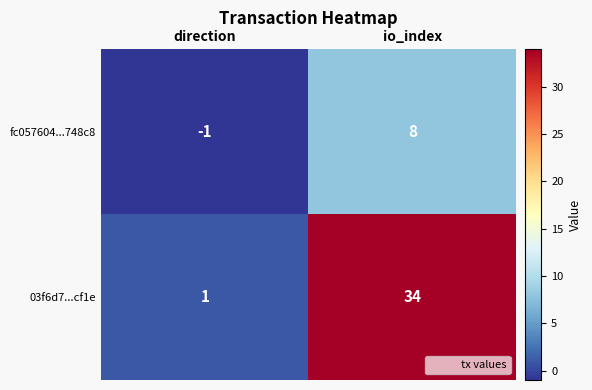

What is the difference between the fc057604...748c8 values at direction and io_index?

9